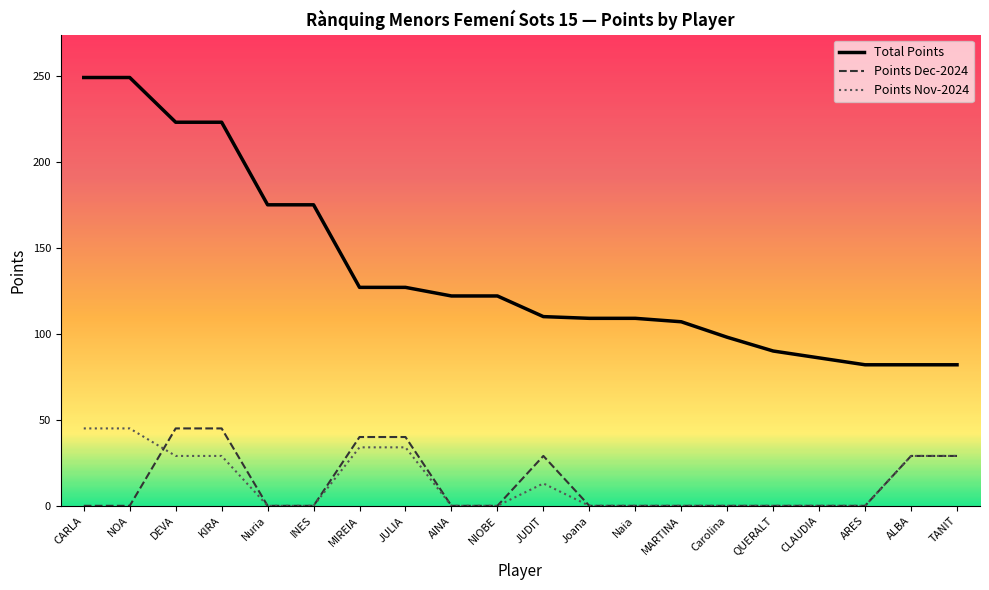

What is the sum of the Total Points values at NIOBE and MIREIA?

249